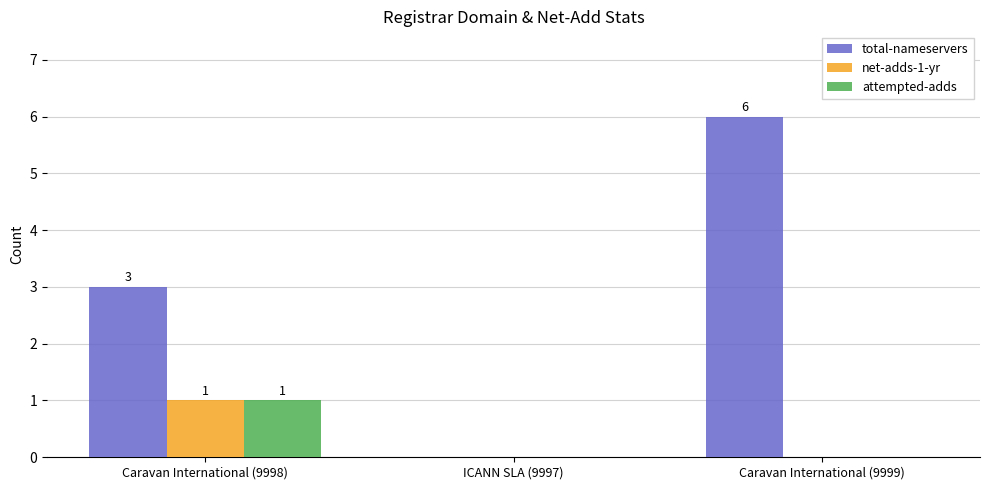

The value of net-adds-1-yr at ICANN SLA (9997) is 0. True or false?

True